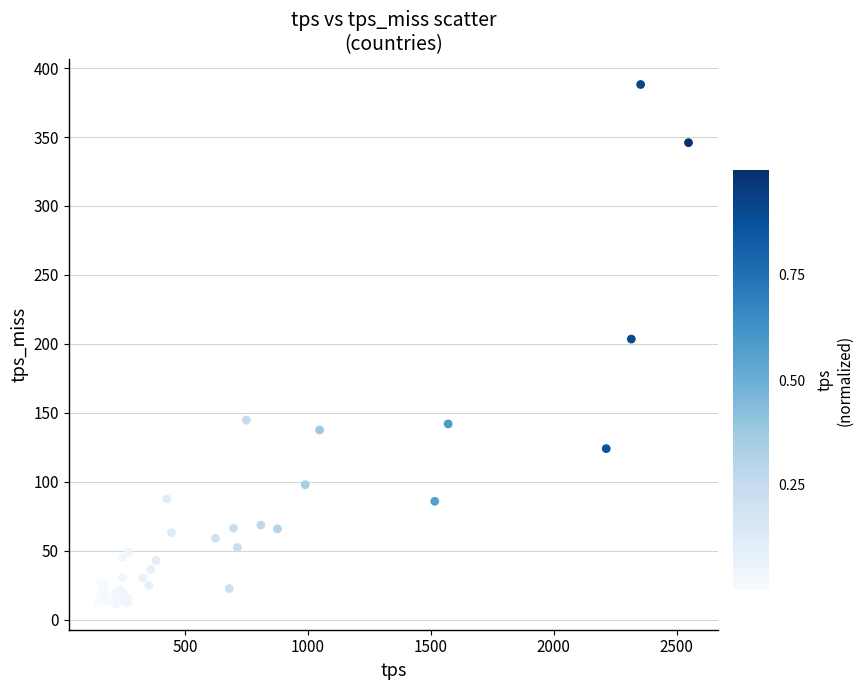

What Y value in the scatter plot is closest to 199?

203.5